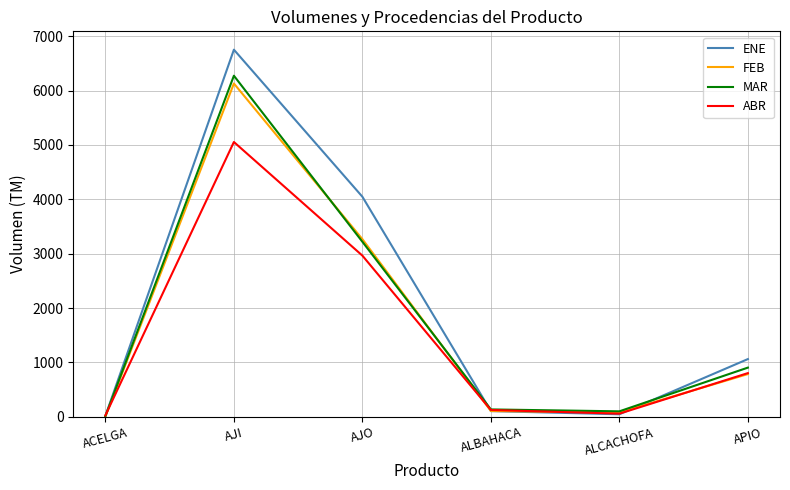

What position from the left is APIO?

6